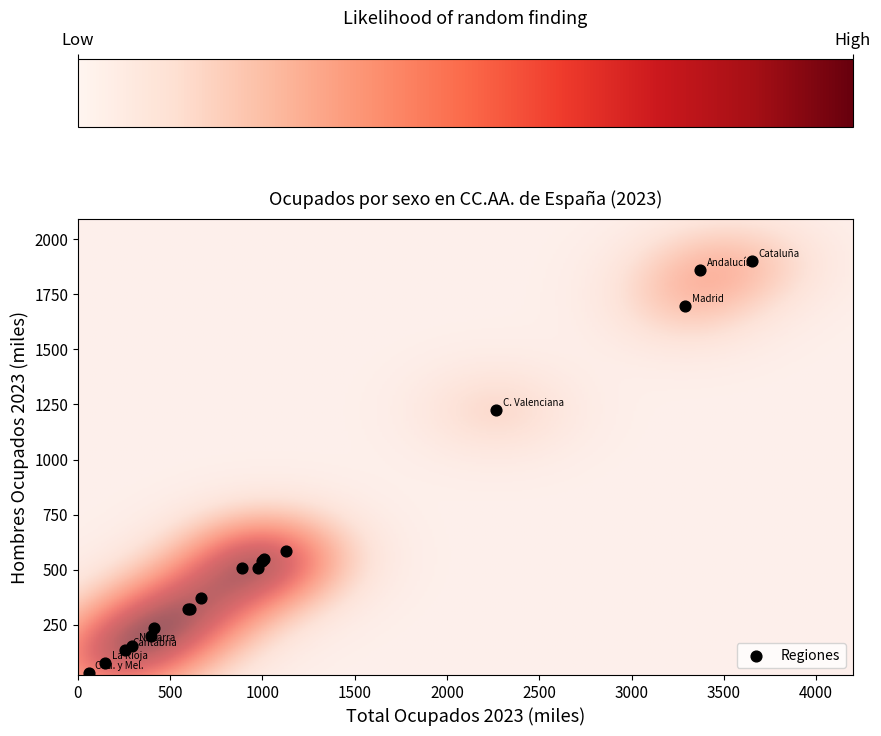

What Y value in the scatter plot is closest to 966?

1223.5